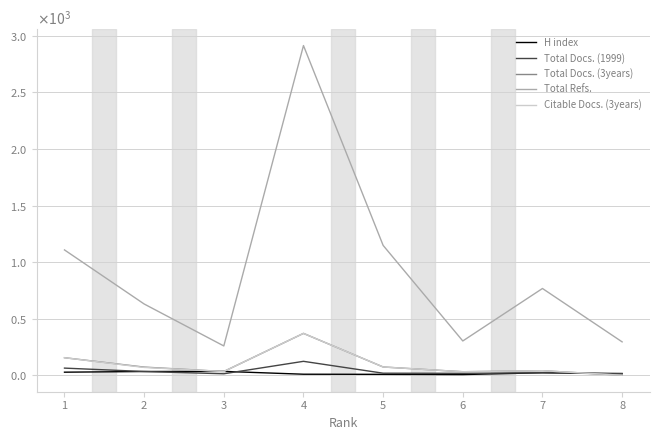

What are all the series names shown in the legend?

H index, Total Docs. (1999), Total Docs. (3years), Total Refs., Citable Docs. (3years)